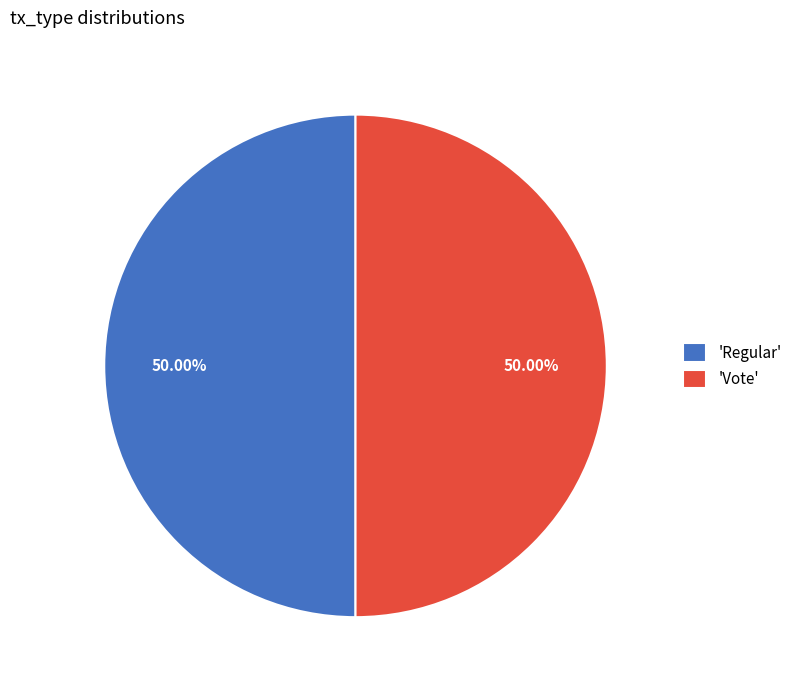

Approximately how many times larger is the value at 'Regular' compared to 'Vote'?

1.0